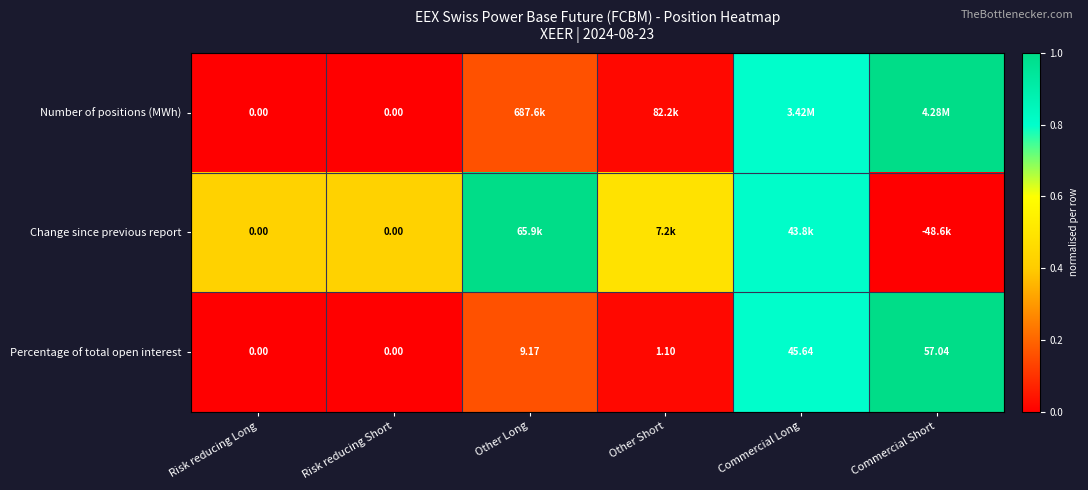

The value of Percentage of total open interest at Risk reducing Short is 0.0. True or false?

True